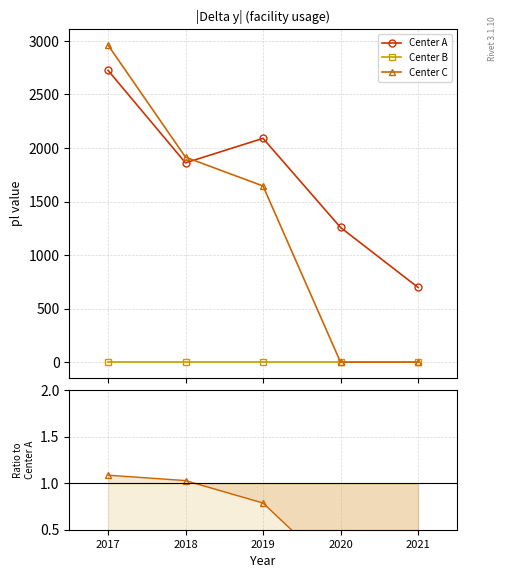

How many lines are shown in the chart?

3